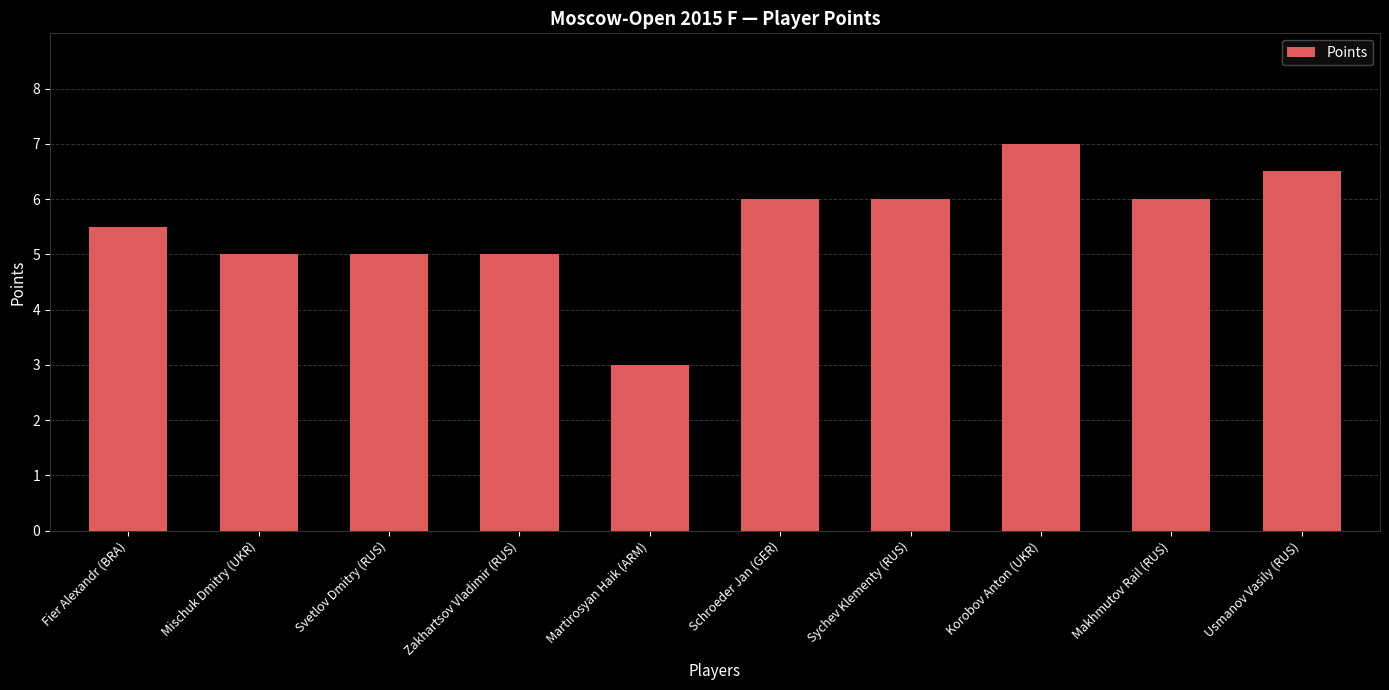

What is the change in value from Martirosyan Haik (ARM) to Sychev Klementy (RUS)?

+3.0